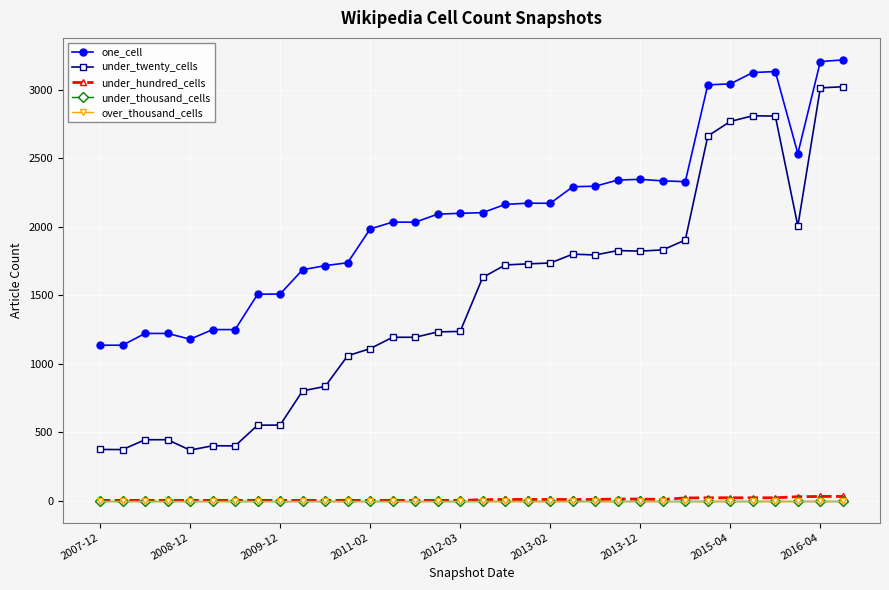

Is this an area chart (filled region under the line)?

No